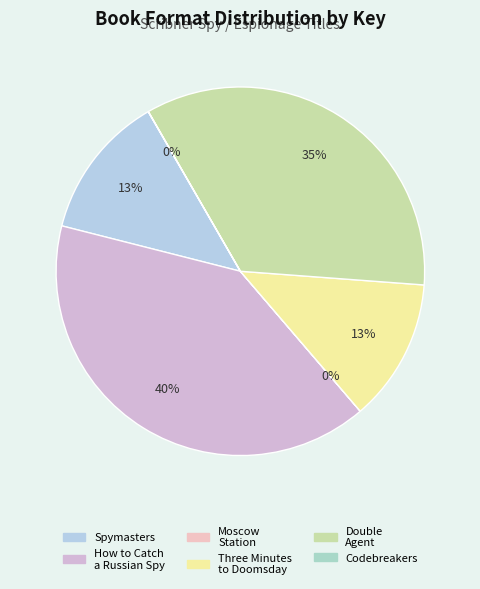

Is it true that Three Minutes to Doomsday is 5% of the pie?

False